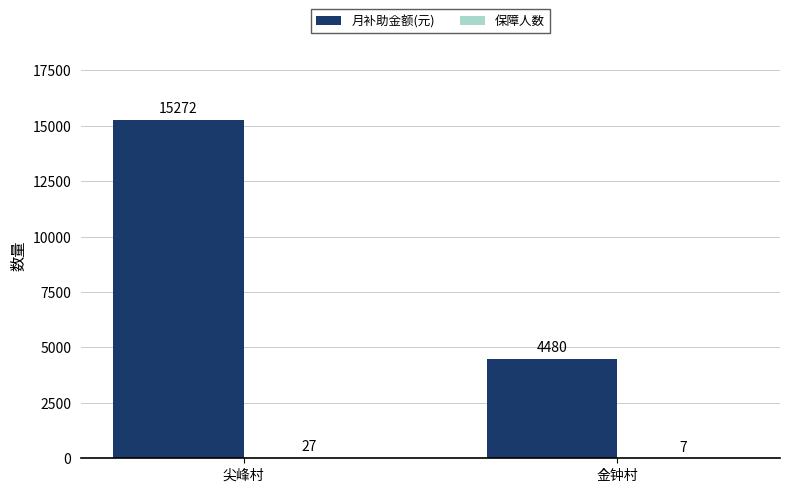

What is the highest value of the 月补助金额(元) series?

15272